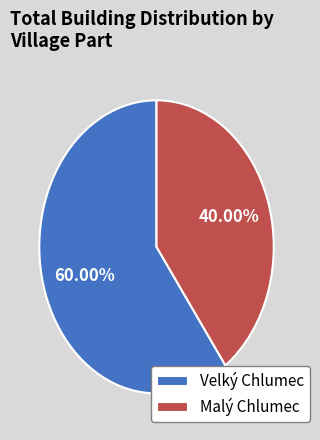

Is it true that Malý Chlumec is 40% of the pie?

True